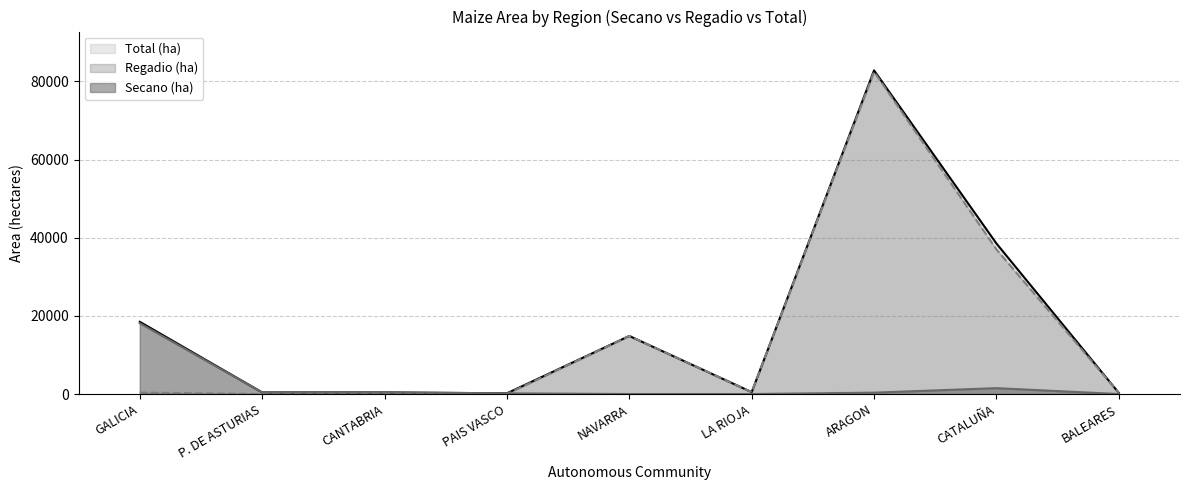

Is the value of Secano (ha) at PAIS VASCO greater than the value of Total (ha) at GALICIA?

No